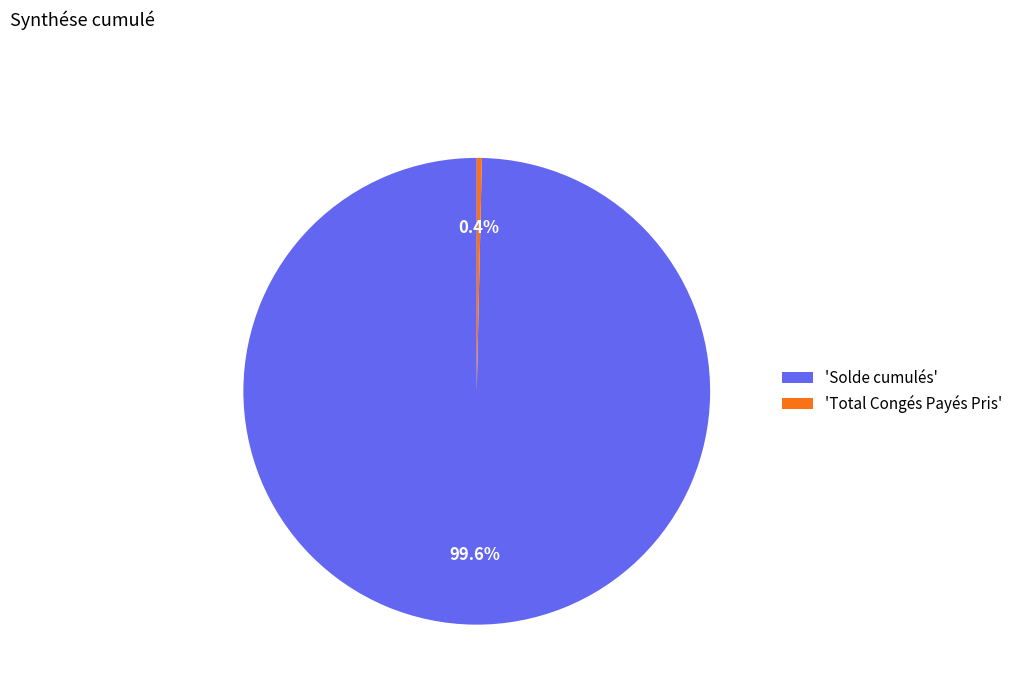

Which category has the biggest portion of the pie?

'Solde cumulés'